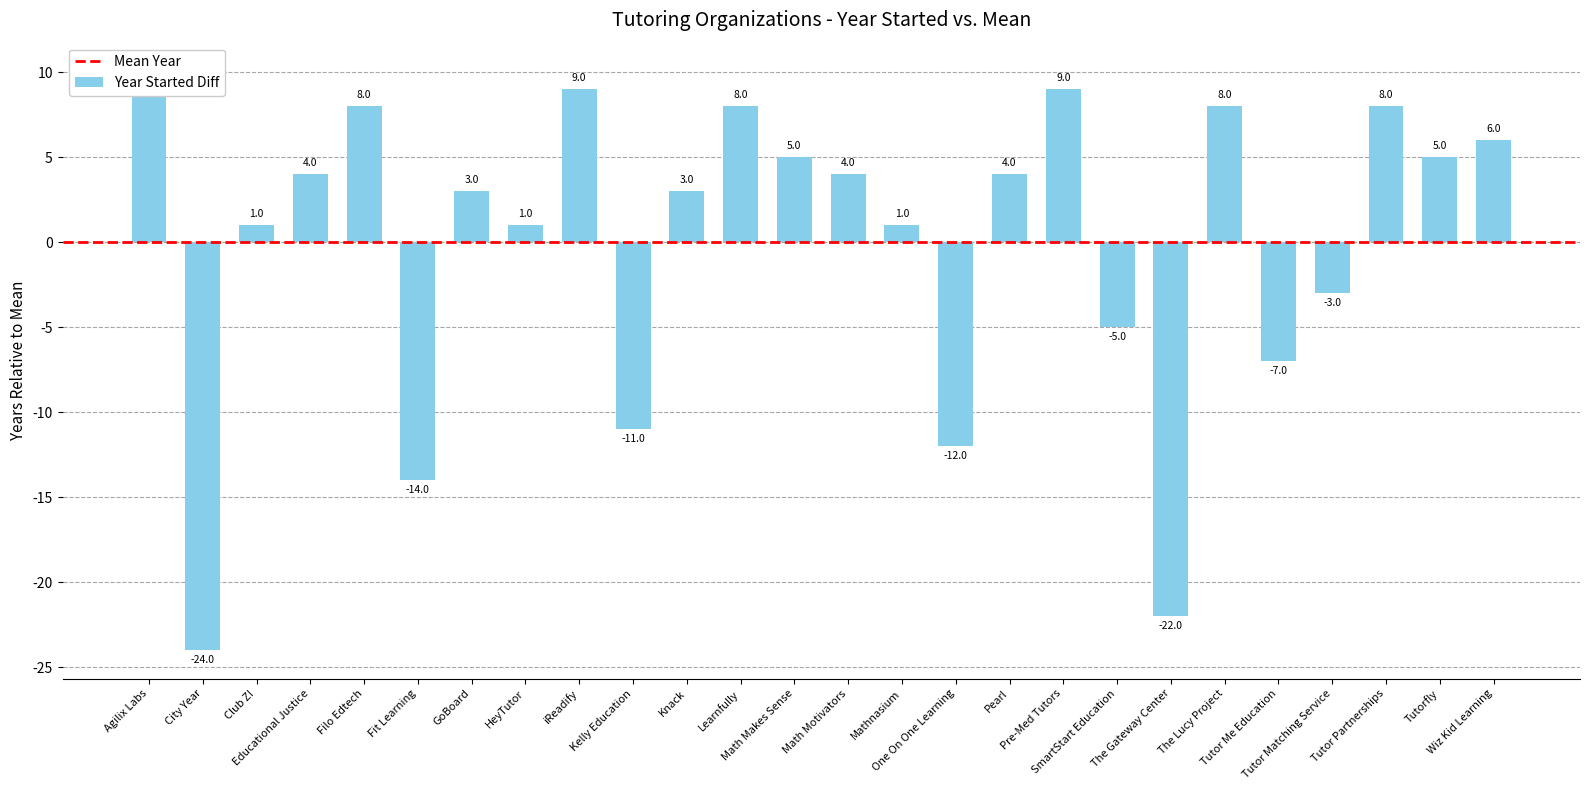

At which category does the chart reach its peak across all series?

Agilix Labs